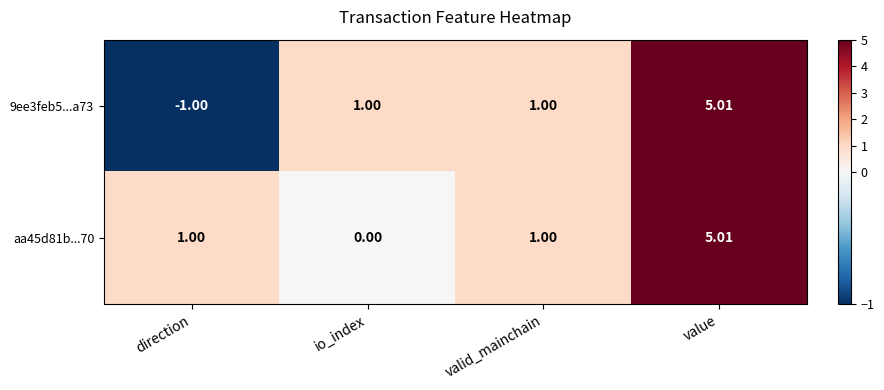

At which category is the sum across all series the highest?

value